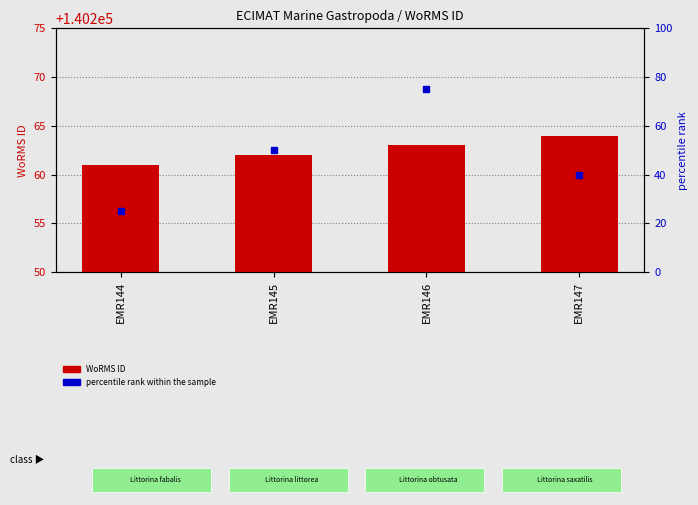

Which series has the widest spread of Y values?

percentile rank within the sample